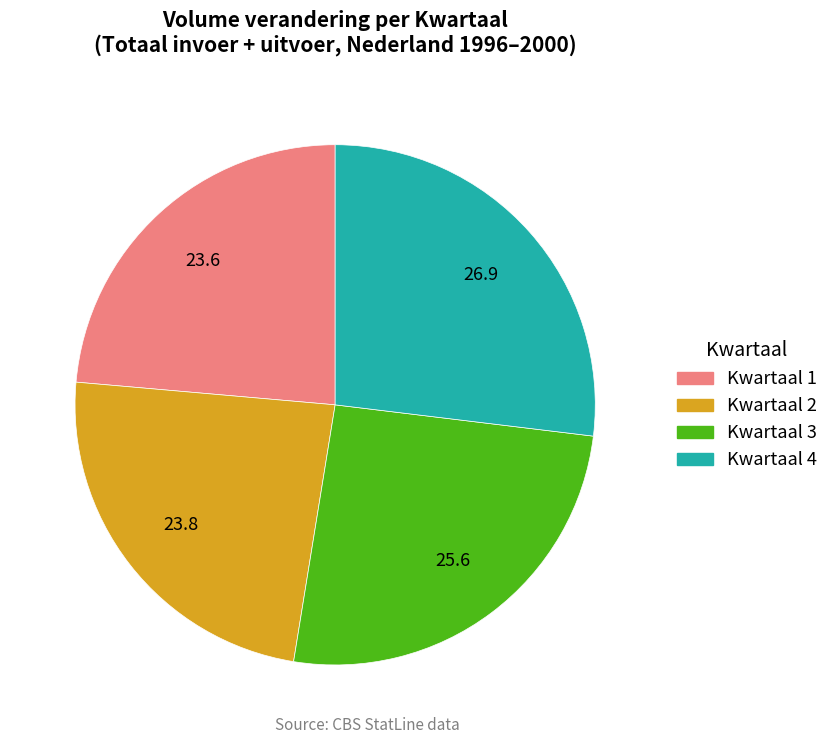

Is there any slice that represents more than half of the pie?

No